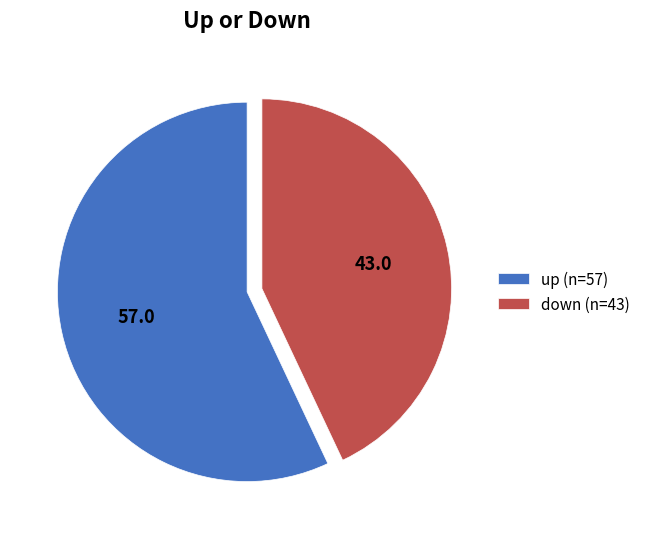

Does down account for over 50% of the chart?

No